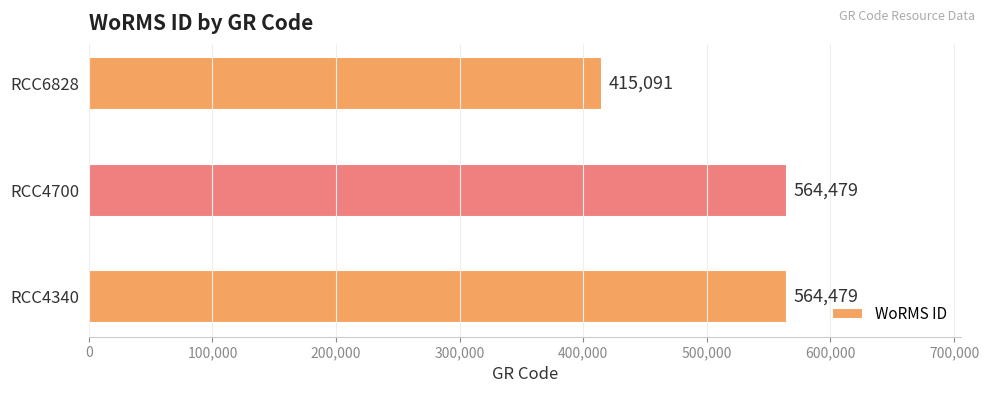

Reading bottom to top, what are all the values shown in this chart?

RCC4340=564479	RCC4700=564479	RCC6828=415091